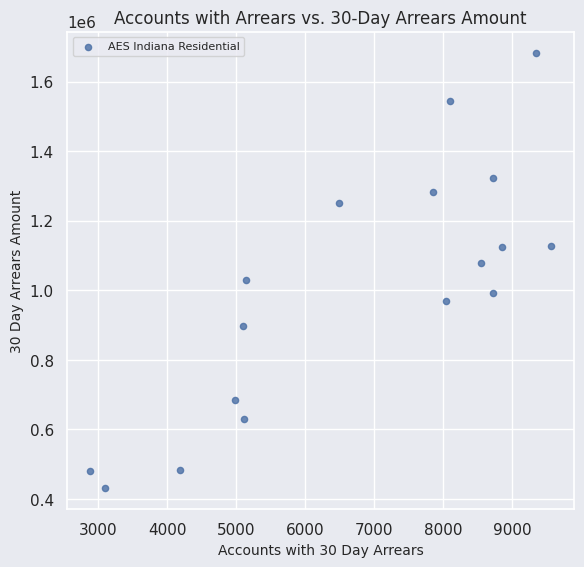

What is the range of X values (max minus min)?

6683.0